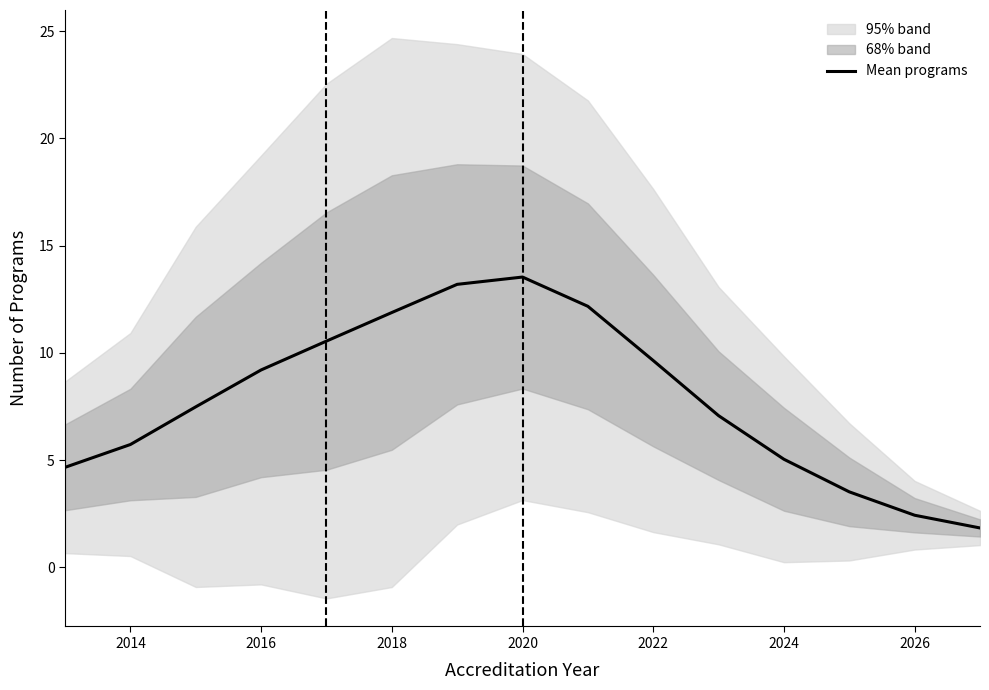

The value of Mean programs at 2024 is 1.5. True or false?

False